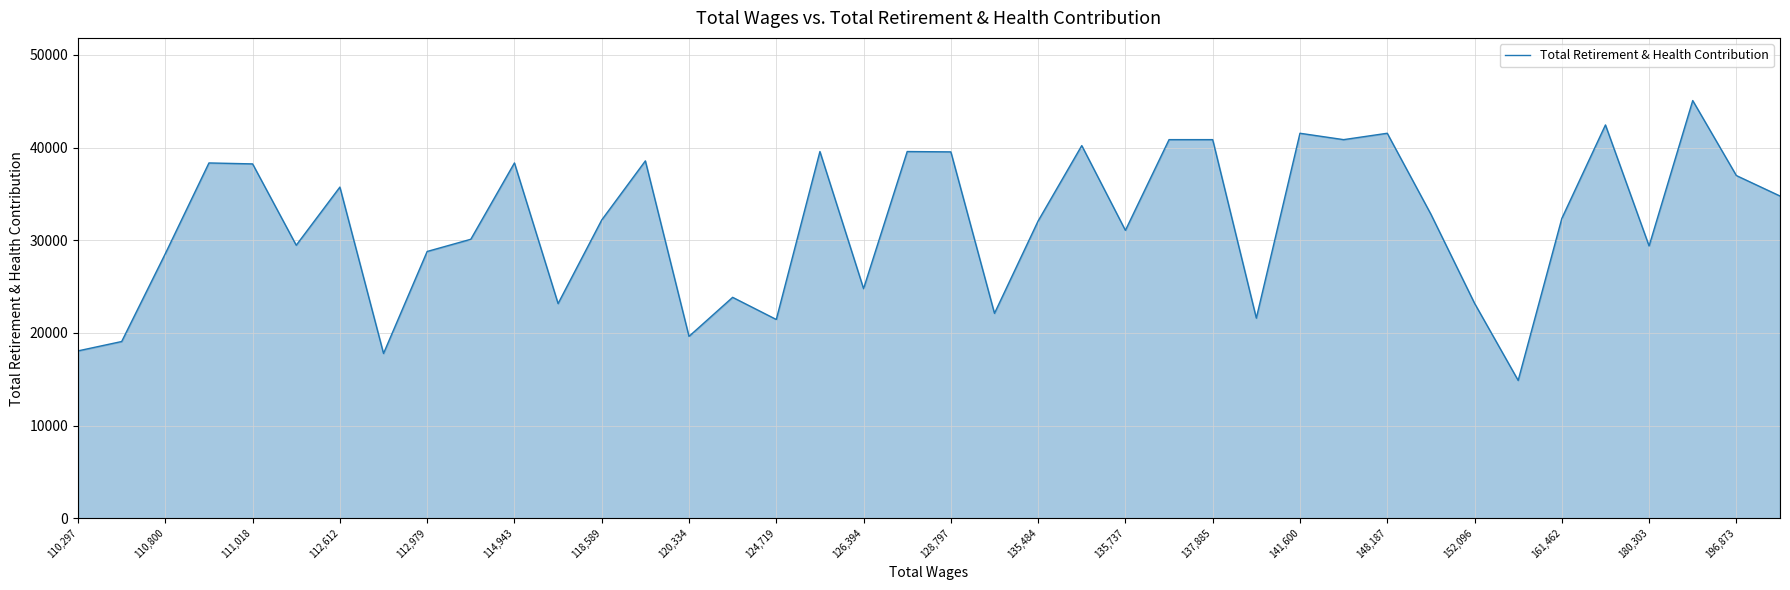

What is the minimum value shown in the chart?

14883